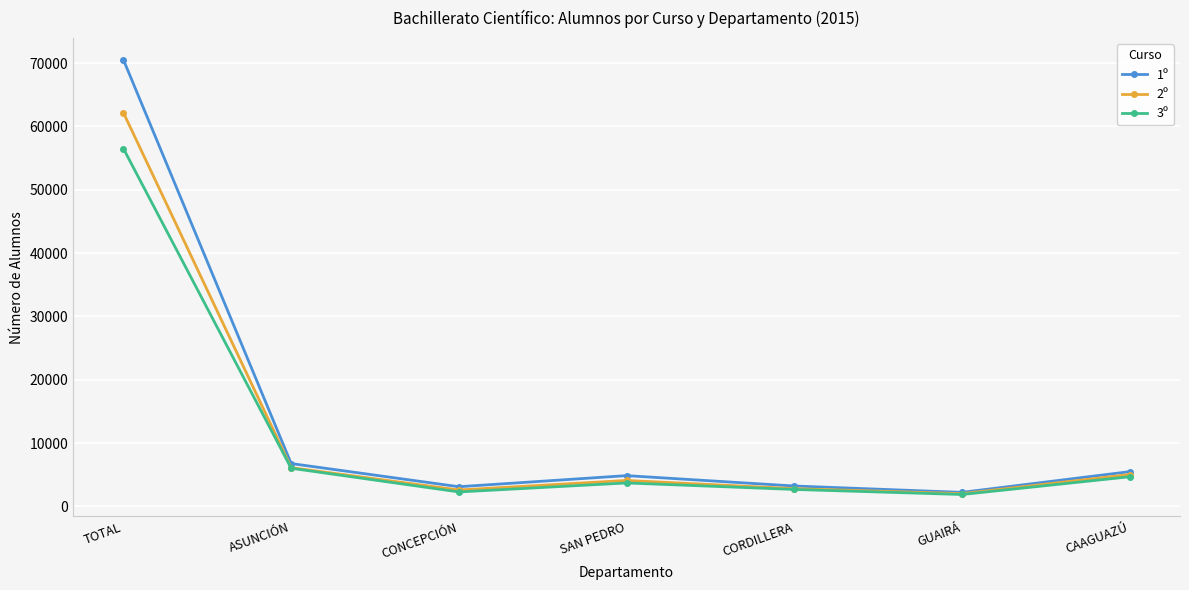

How many data points in 2º are less than 4108?

3